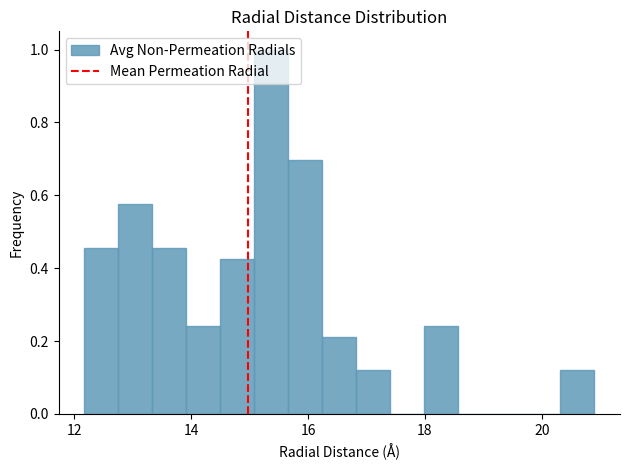

Around what value on the x-axis is the tallest bar? Give the approximate position of its centre, as read against the axis.

15.4